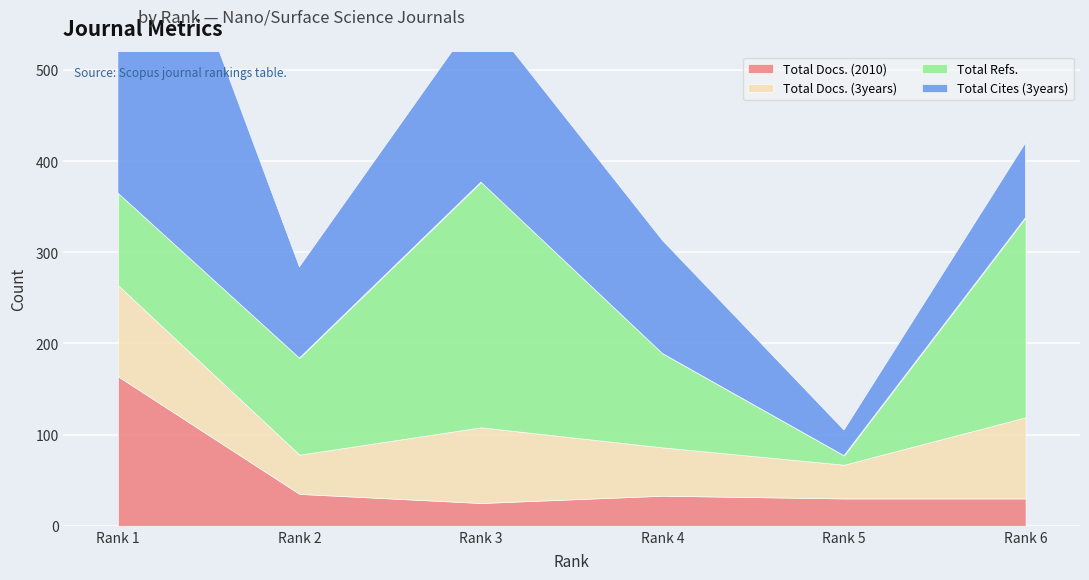

In Total Refs., how many points are higher than both neighbors (excluding endpoints)?

1